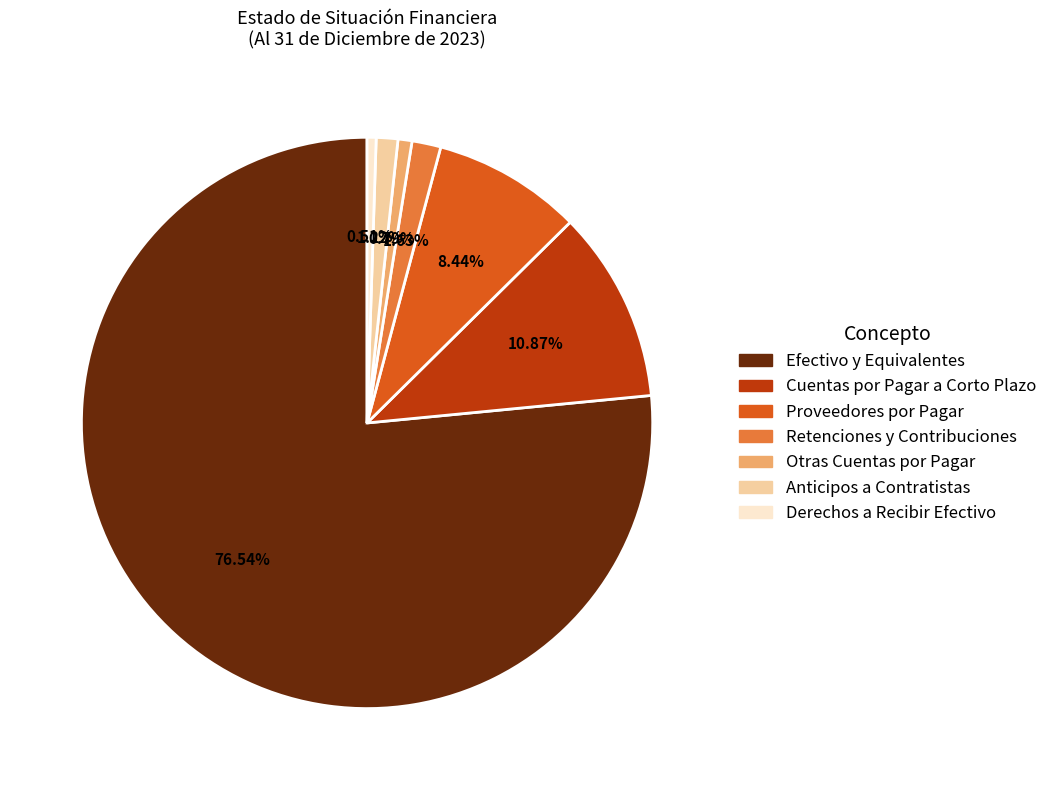

Does any single category account for the majority?

Yes